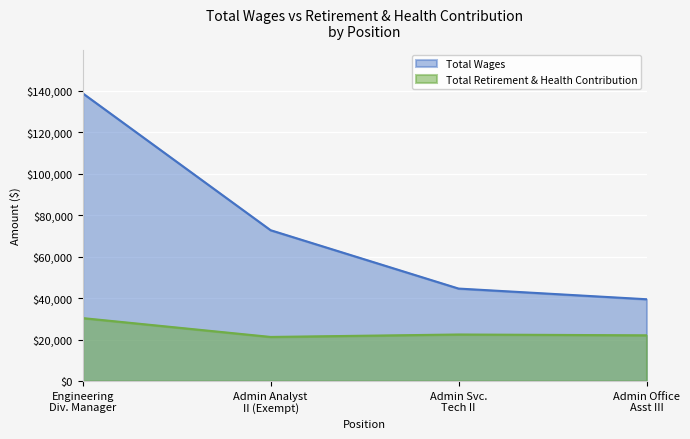

What are all the series names shown in the legend?

Total Wages, Total Retirement & Health Contribution